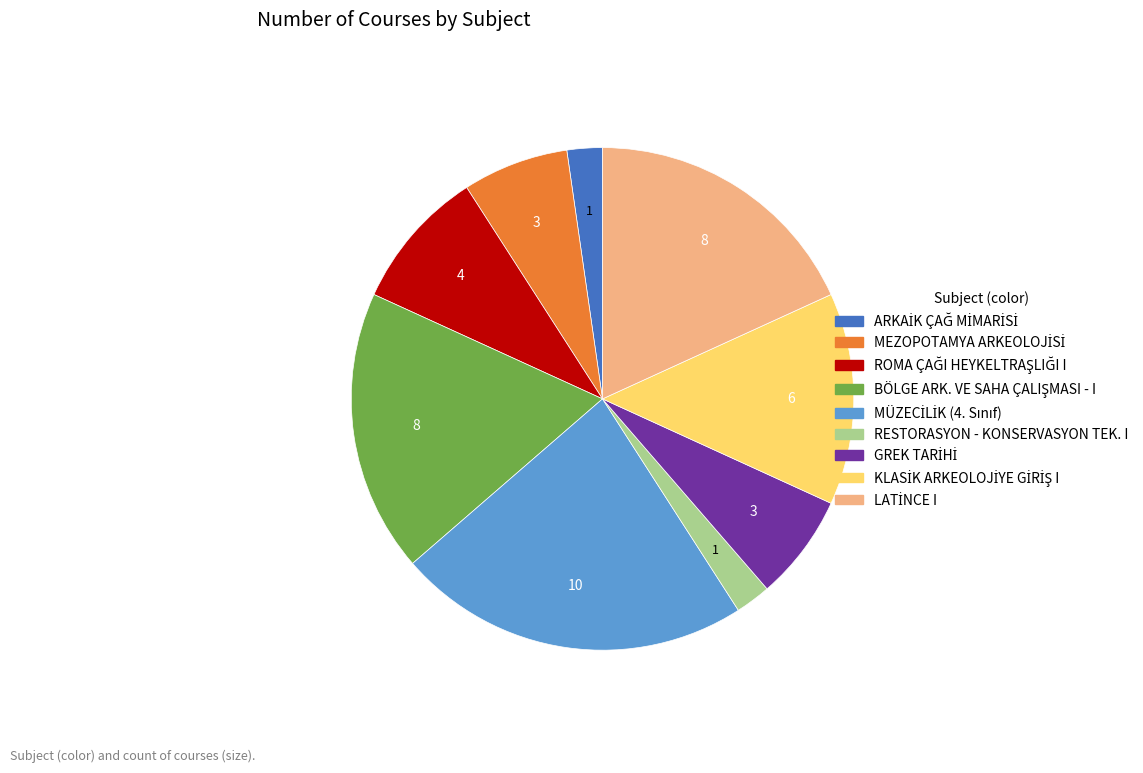

Is it true that RESTORASYON - KONSERVASYON TEK. I is 2% of the pie?

True